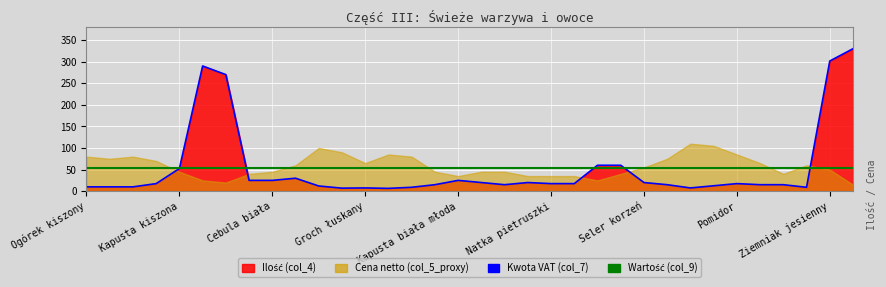

Which series has the largest total across all categories?

Wartość (col_9)